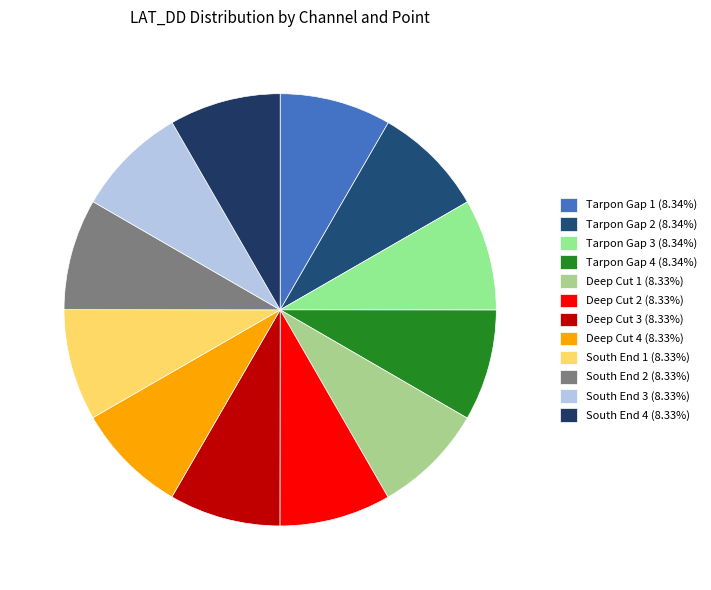

Is Deep Cut 4 the majority of the pie?

No